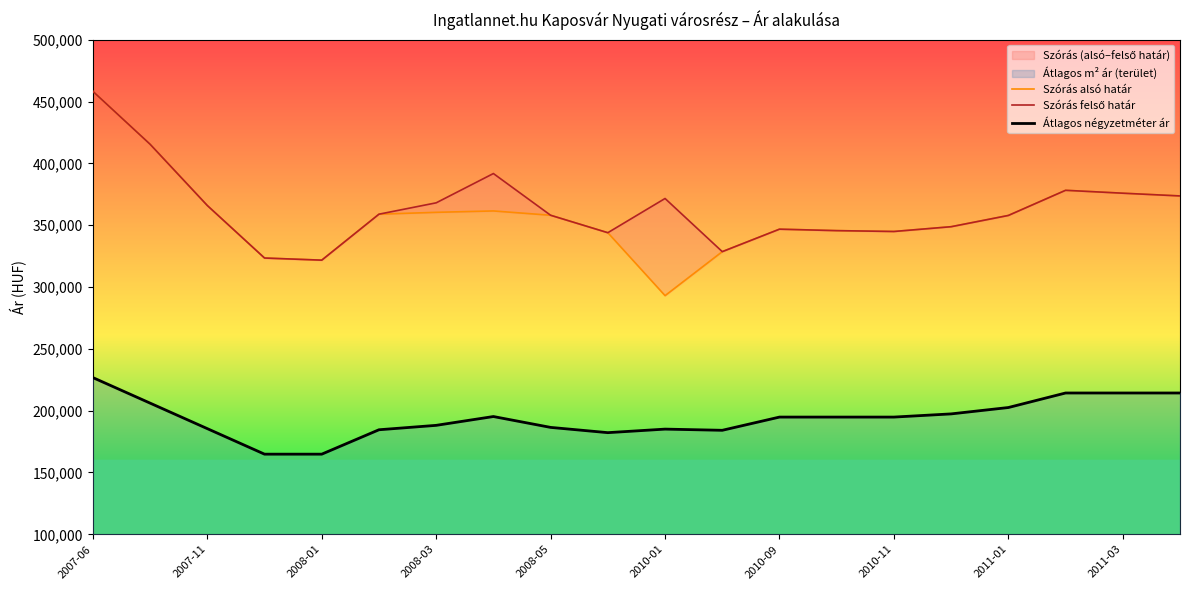

The value of Átlagos négyzetméter ár at 2008-05 is 186463. True or false?

True